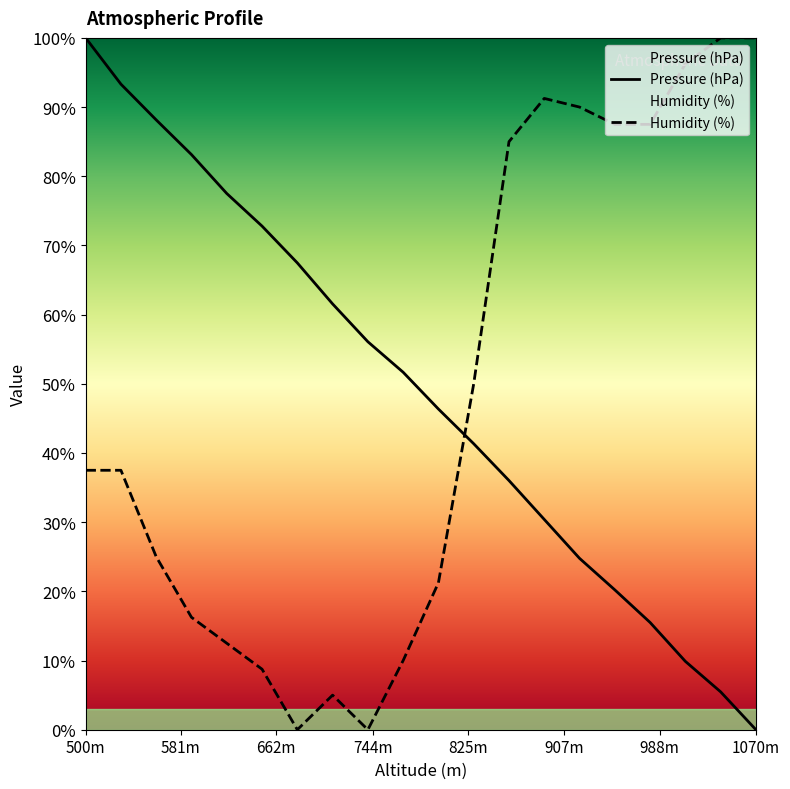

List the series in order of their overall mean, highest first.

Pressure (hPa), Humidity (%)